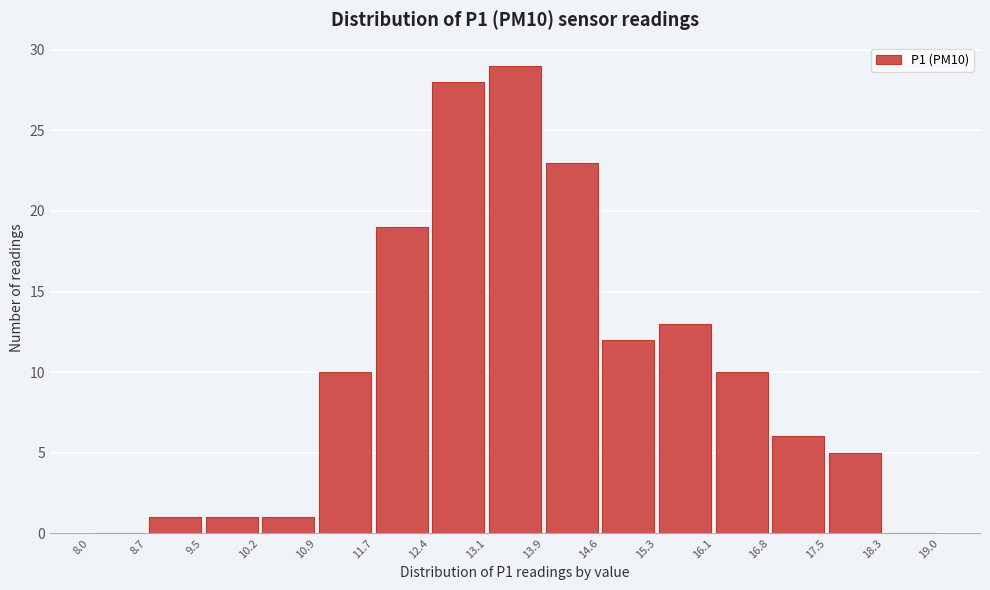

Reading left to right, transcribe this chart: for each bar, give the range it covers on the x-axis and its height. The values are not printed on the chart, so give them approximately, as read against the axis.

8.0 to 8.7: 0
8.7 to 9.5: 1
9.5 to 10.2: 1
10.2 to 10.9: 1
10.9 to 11.7: 10
11.7 to 12.4: 19
12.4 to 13.1: 28
13.1 to 13.9: 29
13.9 to 14.6: 23
14.6 to 15.3: 12
15.3 to 16.1: 13
16.1 to 16.8: 10
16.8 to 17.5: 6
17.5 to 18.3: 5
18.3 to 19.0: 0